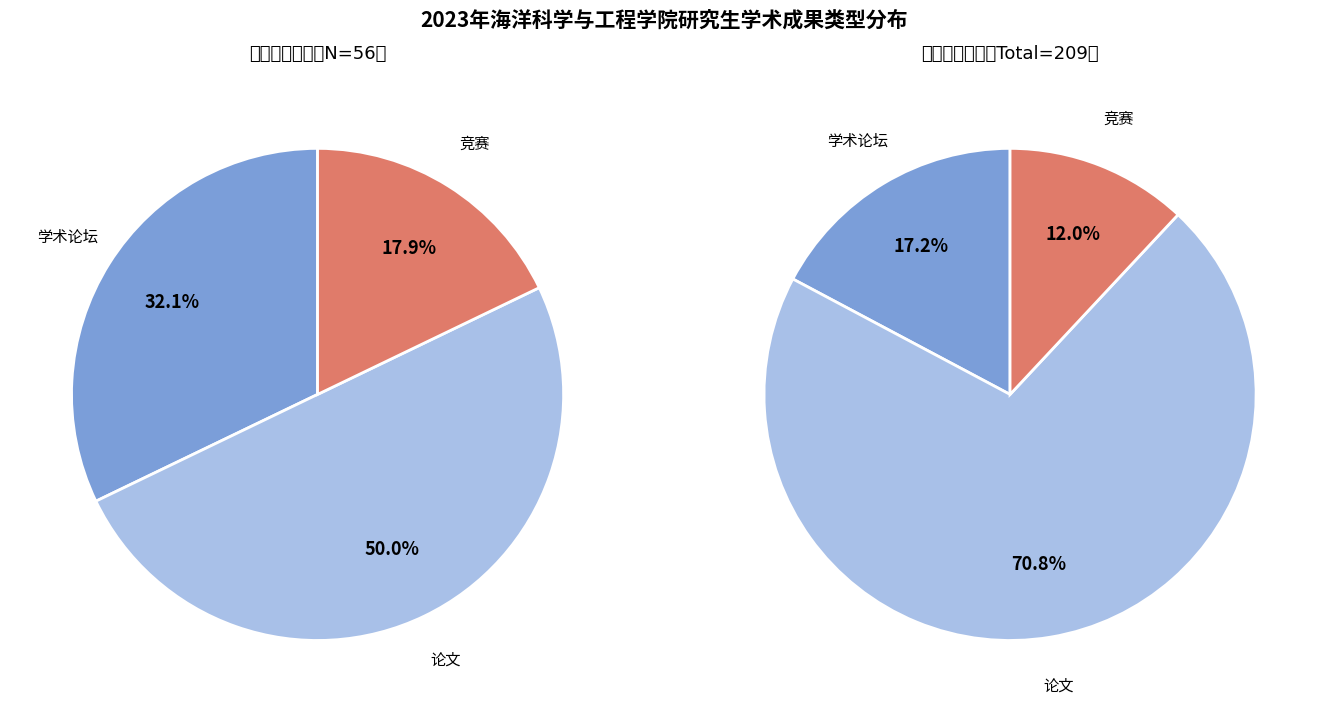

What is the ratio of the value at 学术论坛 to the value at 竞赛?

1.8